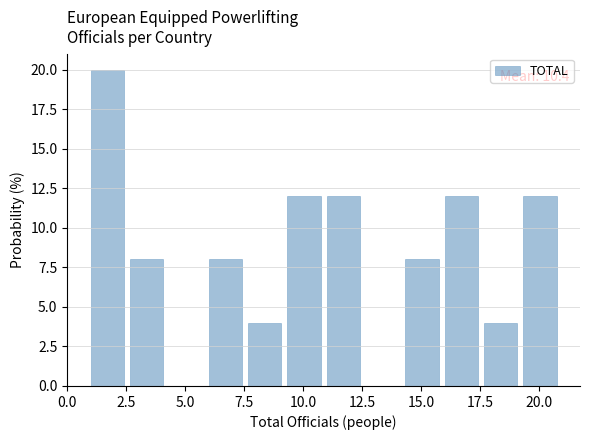

Read against the x-axis, roughly where is the centre of the tallest bar?

1.5